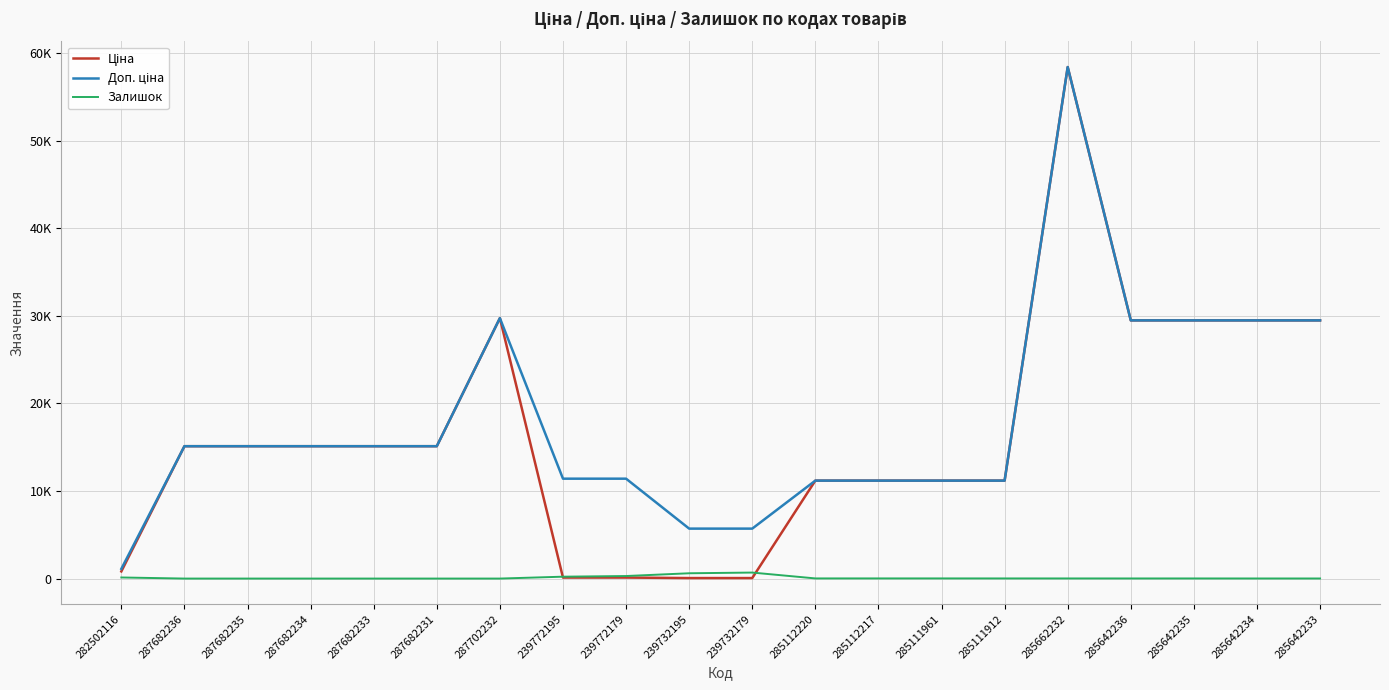

Reading left to right, transcribe all the data shown in this chart.

Ціна: 818.5	15120.0	15120.0	15120.0	15120.0	15120.0	29747.2	114.1	114.1	57.0	57.0	11188.2	11188.2	11188.2	11188.2	58426.5	29491.5	29491.5	29491.5	29491.5
Доп. ціна: 1109.2	15120.0	15120.0	15120.0	15120.0	15120.0	29747.2	11410.0	11410.0	5705.0	5705.0	11188.2	11188.2	11188.2	11188.2	58426.5	29491.5	29491.5	29491.5	29491.5
Залишок: 125.0	0.0	0.0	0.0	0.0	0.0	0.0	215.0	290.0	605.0	686.0	17.0	17.0	17.0	15.0	14.0	12.0	13.0	10.0	9.0